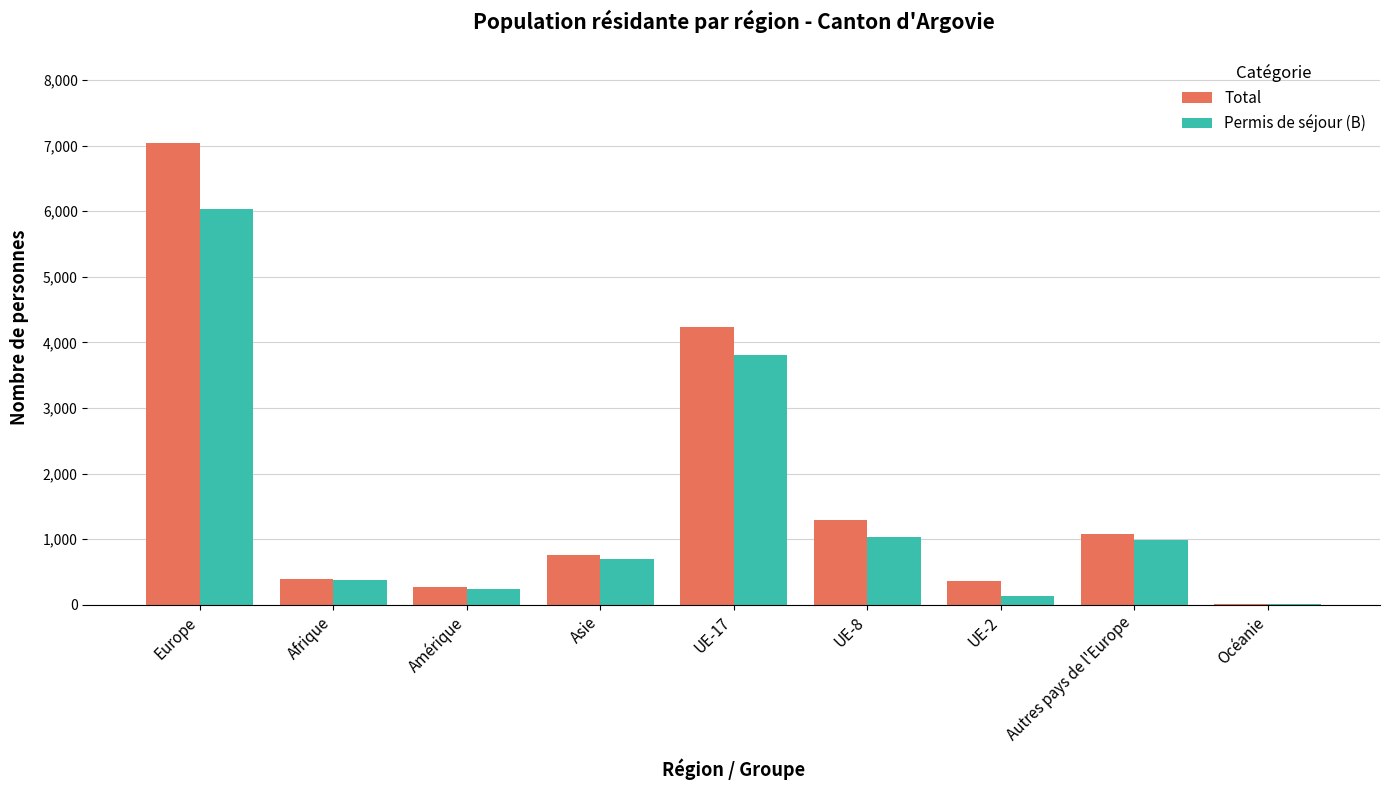

How many distinct data groups are displayed?

2